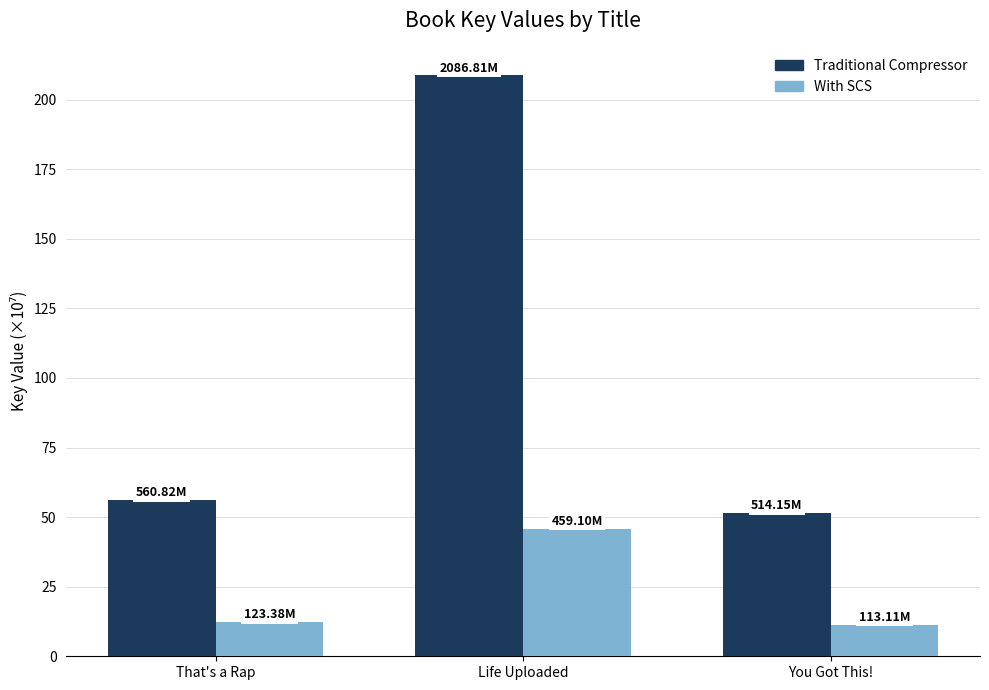

What is the approximate value of Traditional Compressor at Life Uploaded?

208.7